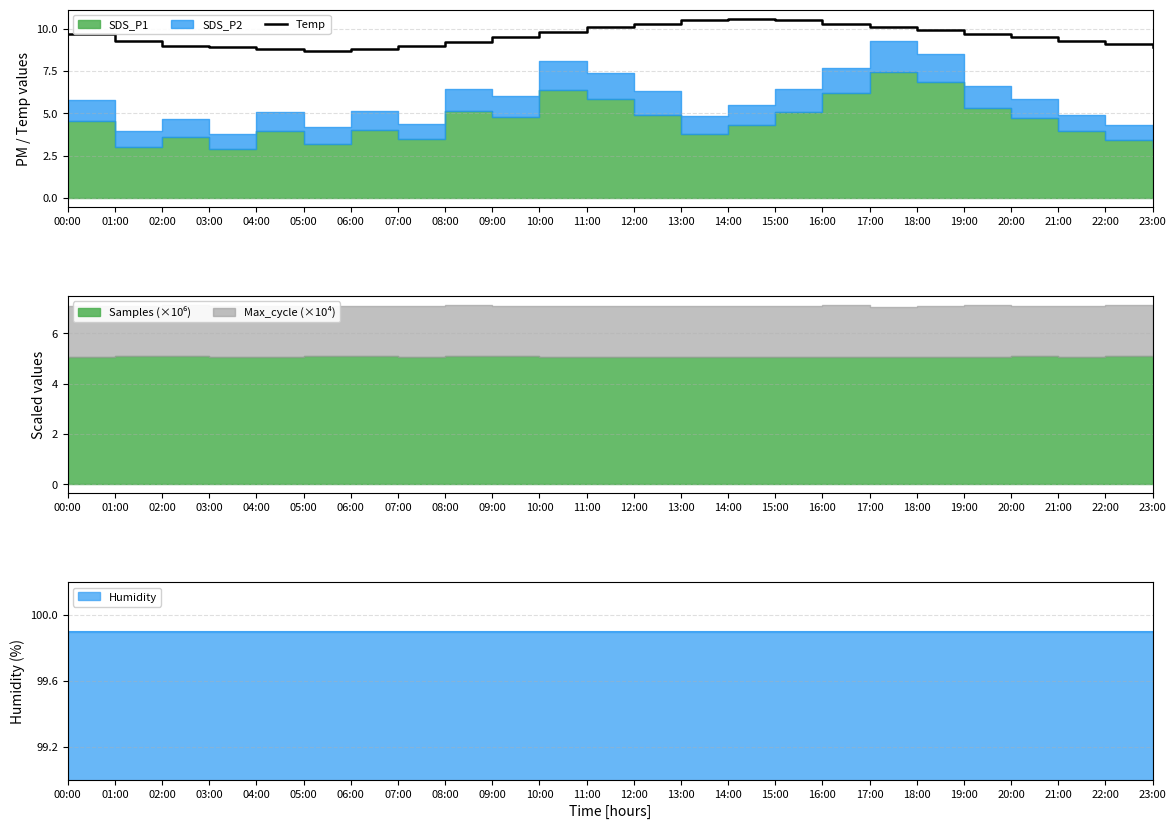

Which category has the highest value across all series?

14:00